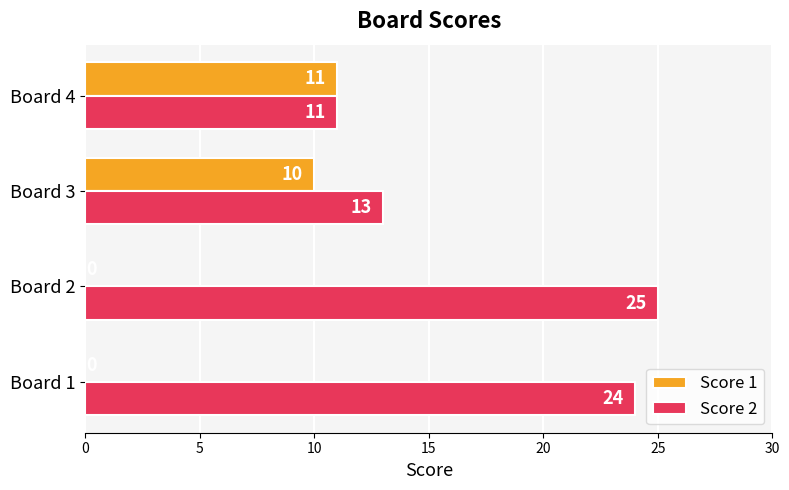

What is the highest value of the Score 2 series?

25